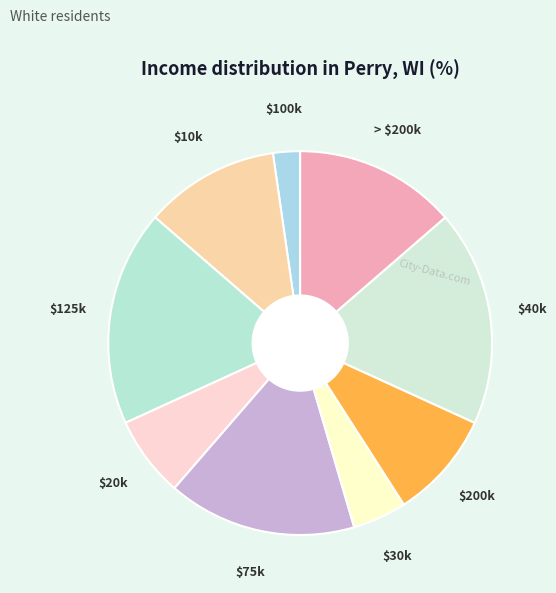

Is there a majority slice in this chart?

No